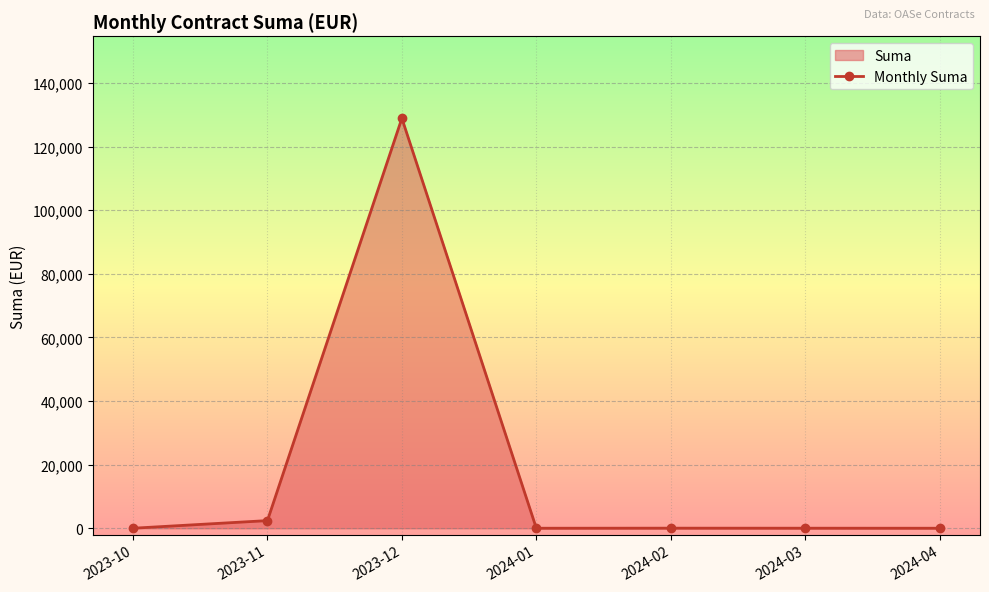

What is the label of the 7th point from the left?

2024-04